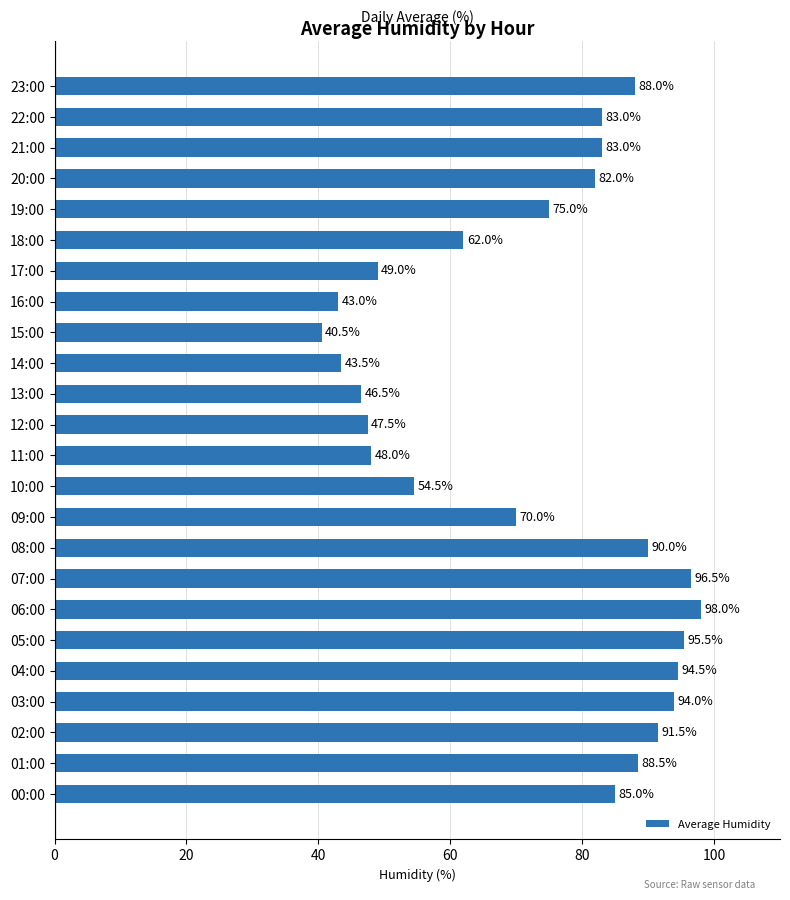

What is the minimum value shown in the chart?

40.5